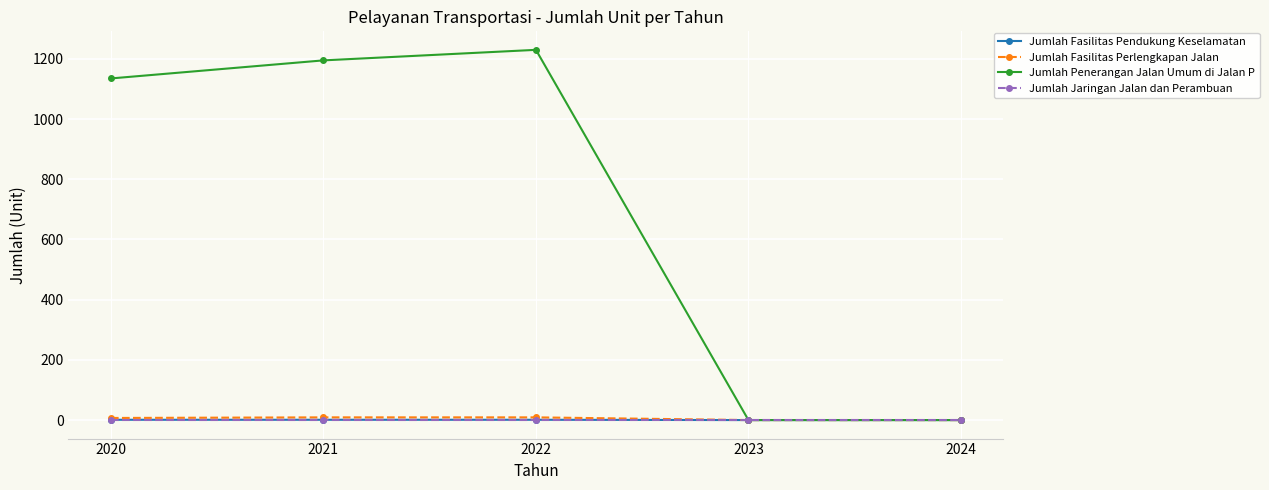

At which category does Jumlah Penerangan Jalan Umum di Jalan P reach its first local peak?

2022